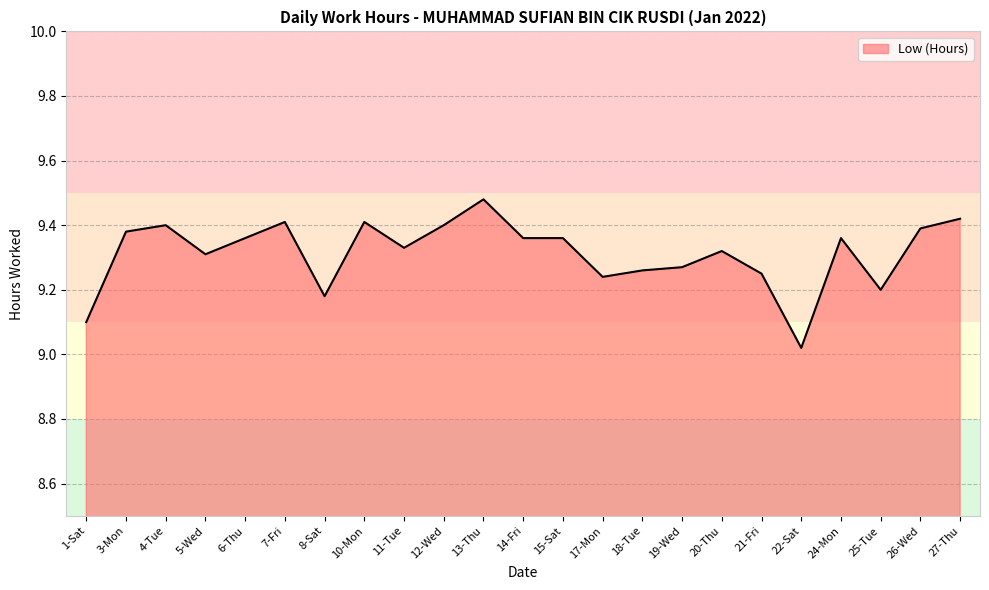

What position from the left is 26-Wed?

22